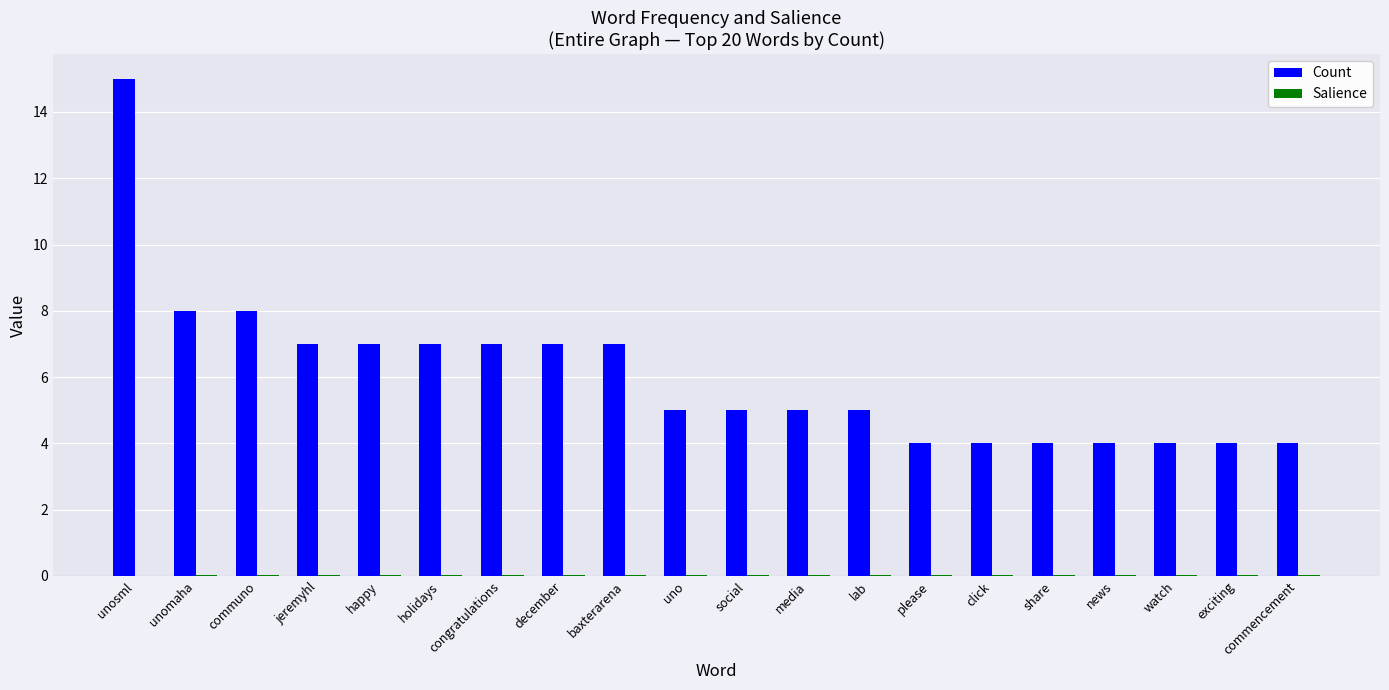

Count the number of categories in the chart.

20